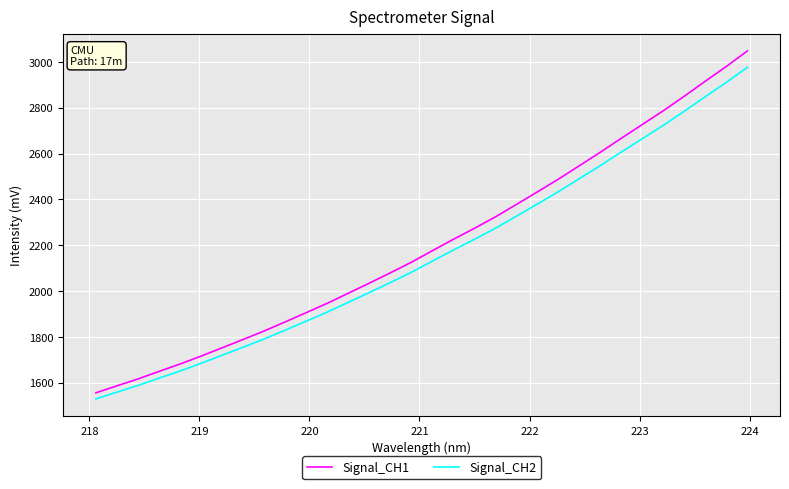

What is the minimum value for Signal_CH2?

1529.4